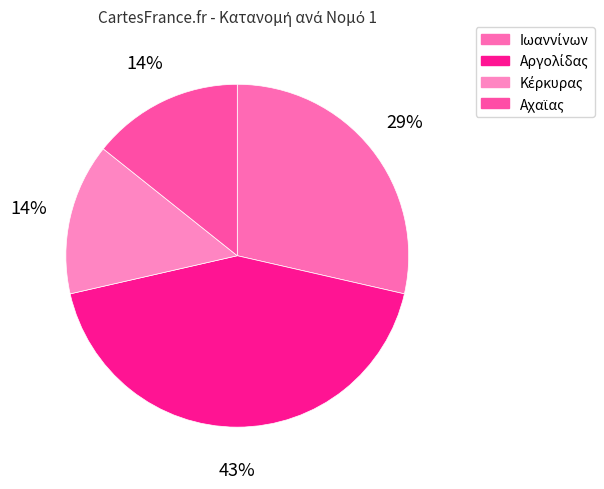

How many slices are in this pie chart?

4